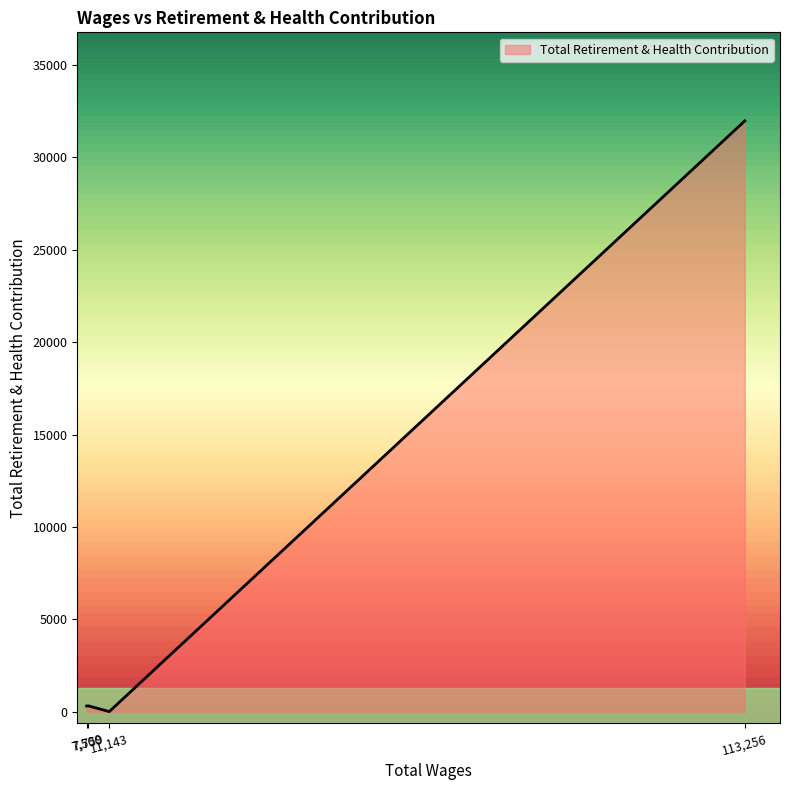

What is the sum of all values?

32588